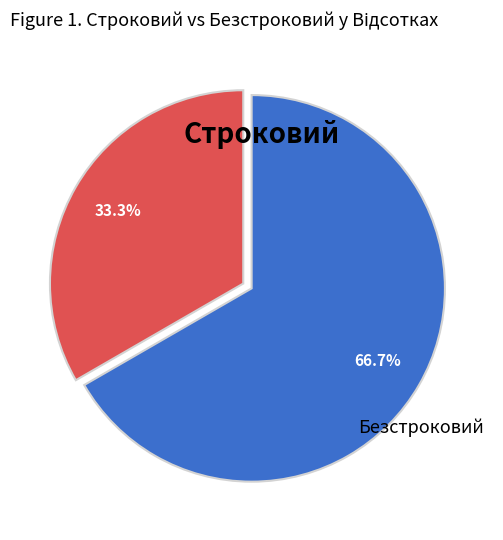

Rank the categories by value from highest to lowest.

Безстроковий, Строковий